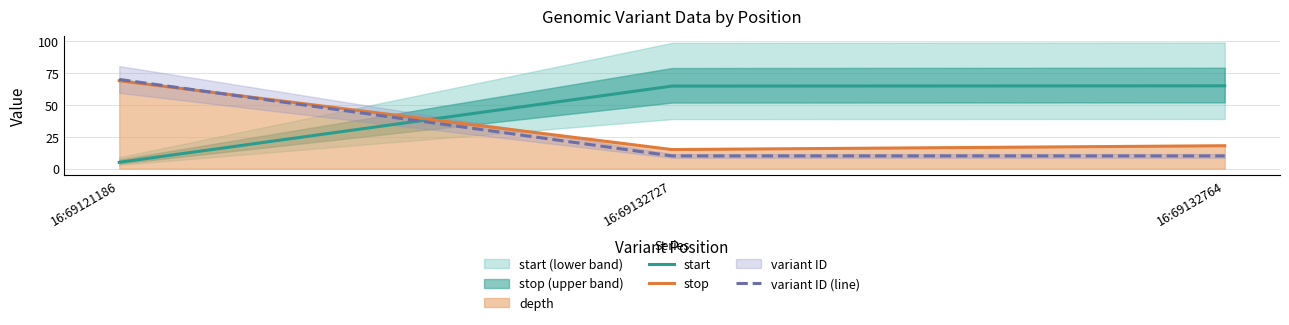

Where does the stop series first go above 18?

16:69121186